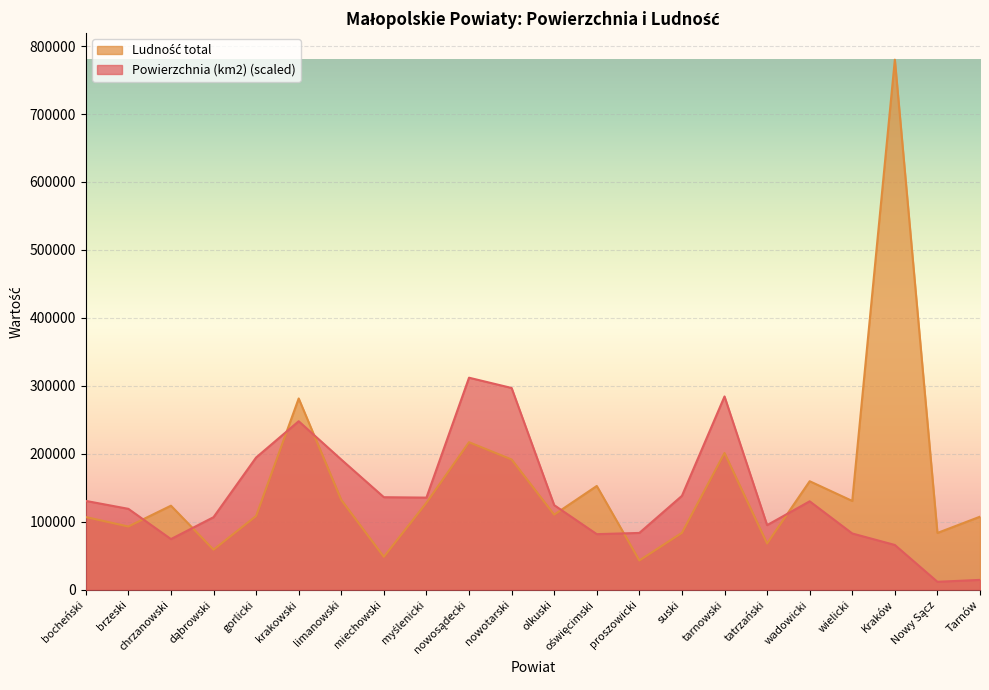

How many values in the Powierzchnia (km2) series exceed 130111?

11